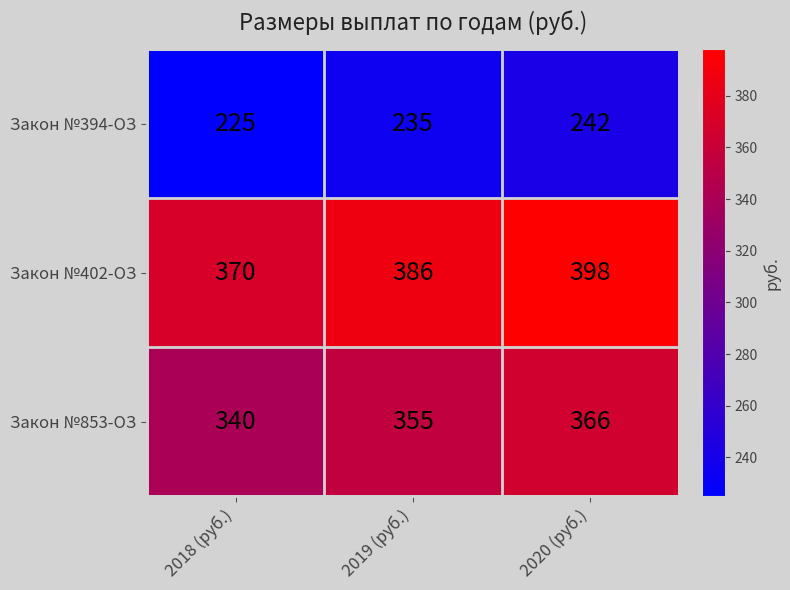

At how many categories does at least one series exceed 286?

3